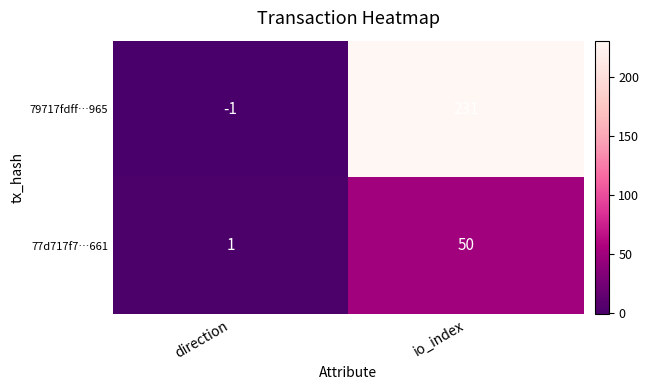

Which series has the largest range (max minus min)?

79717fdff…965